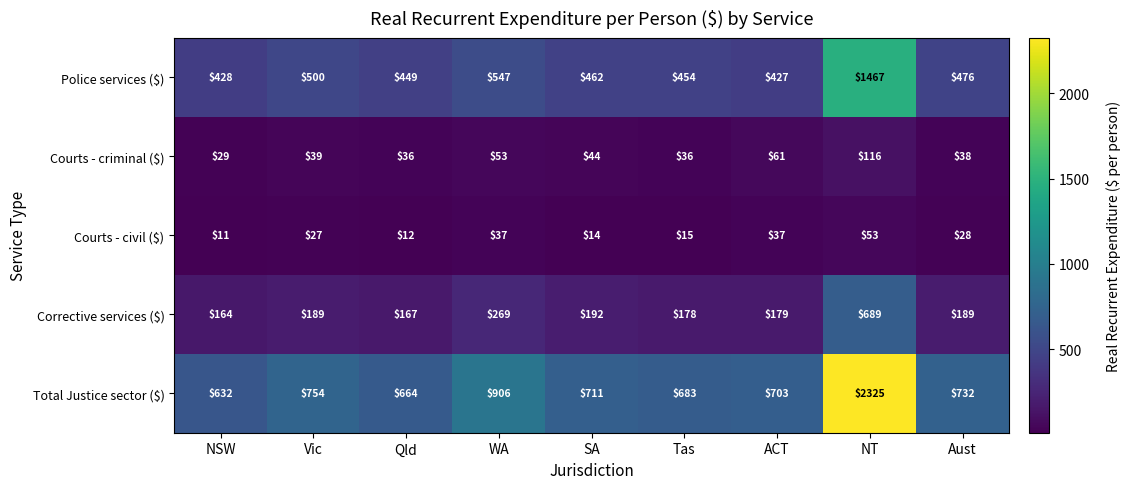

At WA, list the series in order from smallest to largest.

Courts - civil ($), Courts - criminal ($), Corrective services ($), Police services ($), Total Justice sector ($)